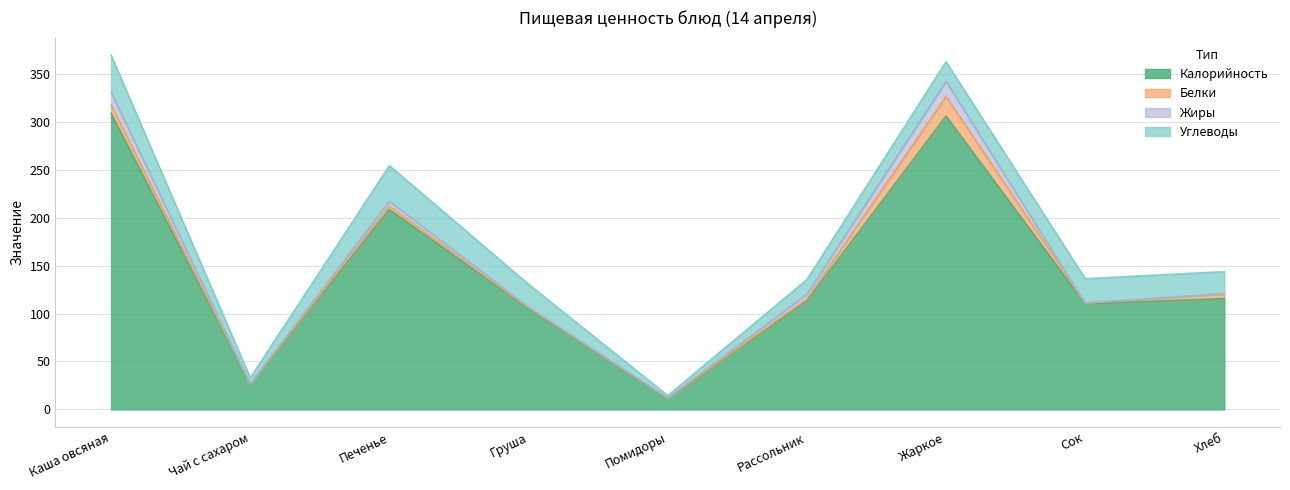

At which category is the sum across all series the highest?

Каша овсяная